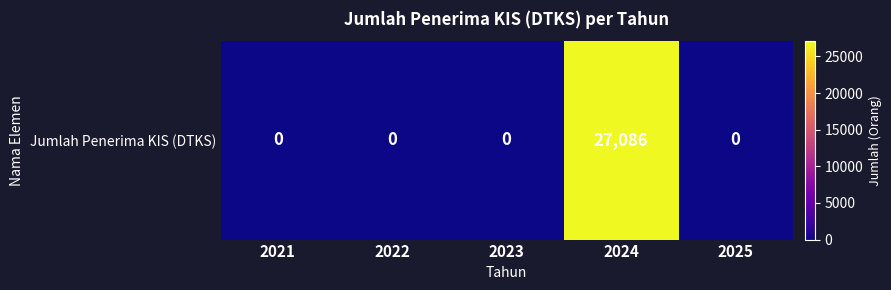

What is the maximum value shown in the chart?

27086